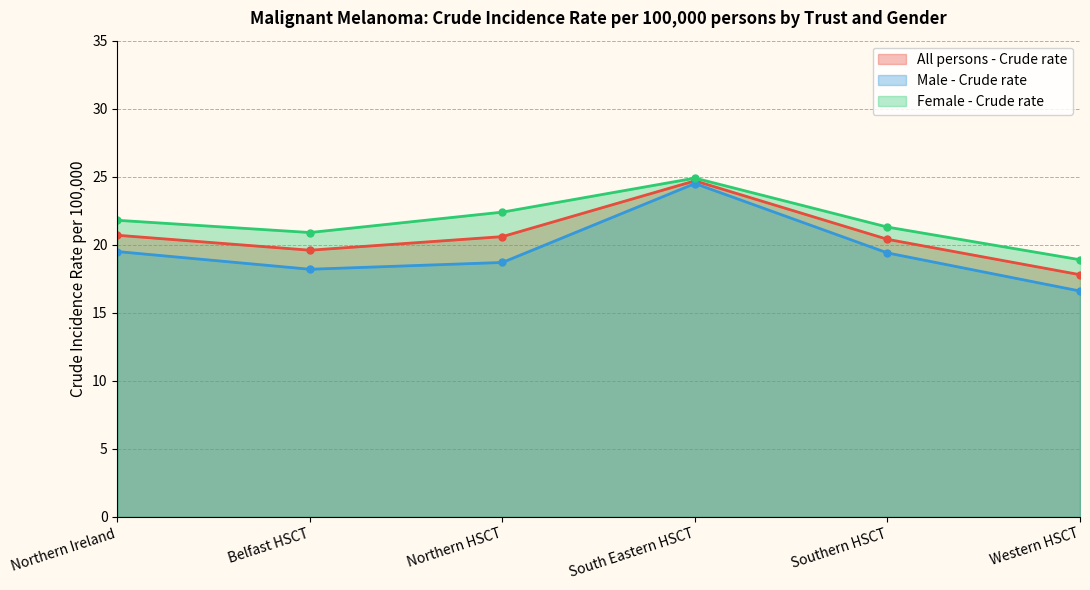

Rank the series at Southern HSCT from highest to lowest value.

Female - Crude rate, All persons - Crude rate, Male - Crude rate